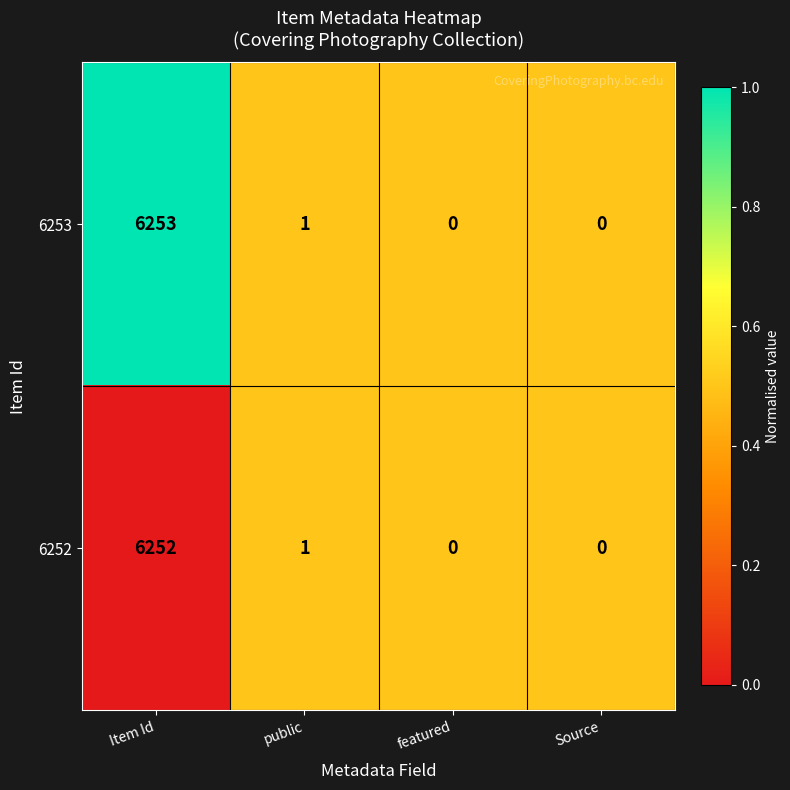

What is the difference between the maximum and minimum values in the 6252 series?

6252